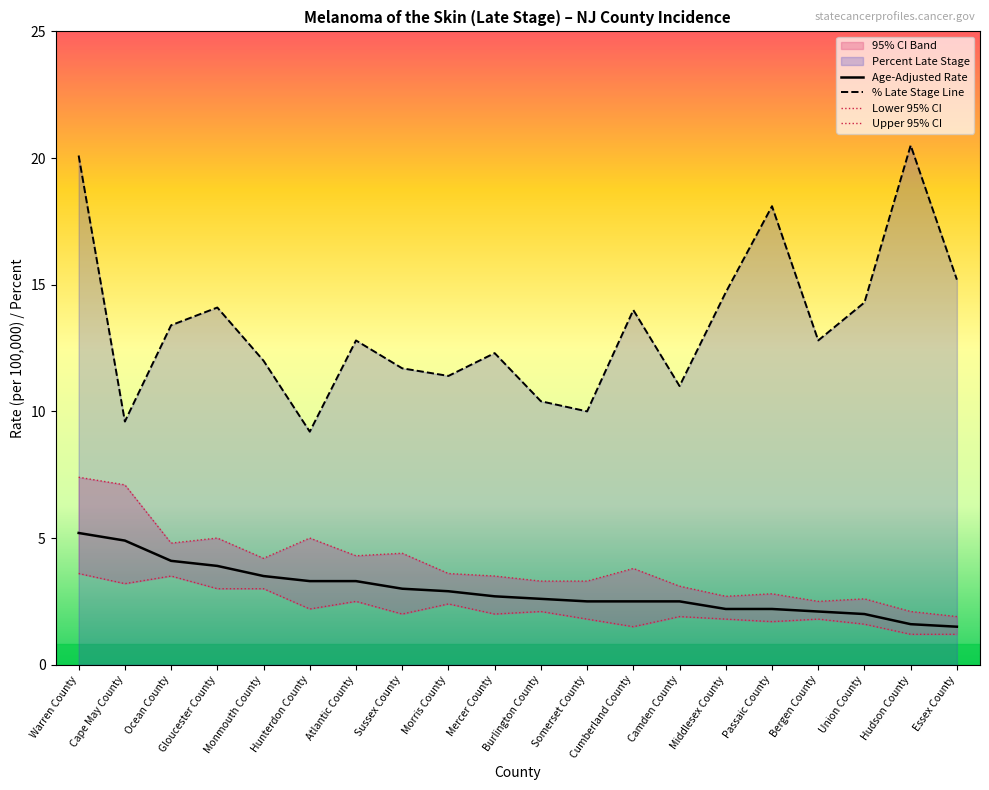

In Lower 95% CI, how many points are higher than both neighbors (excluding endpoints)?

6